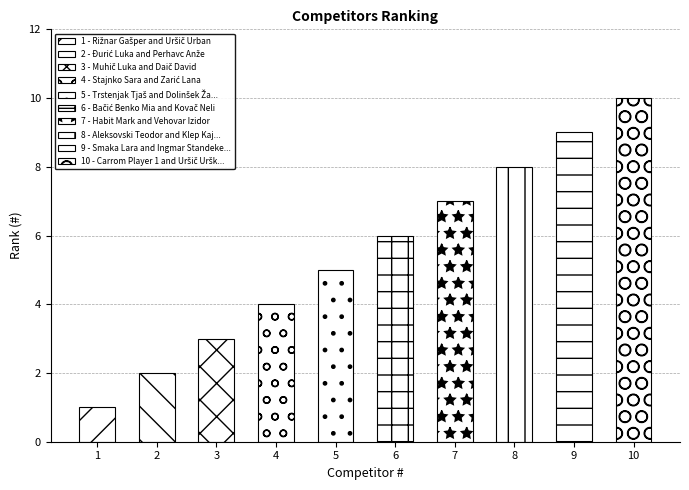

What is the sum of the values at 9 and 4?

13